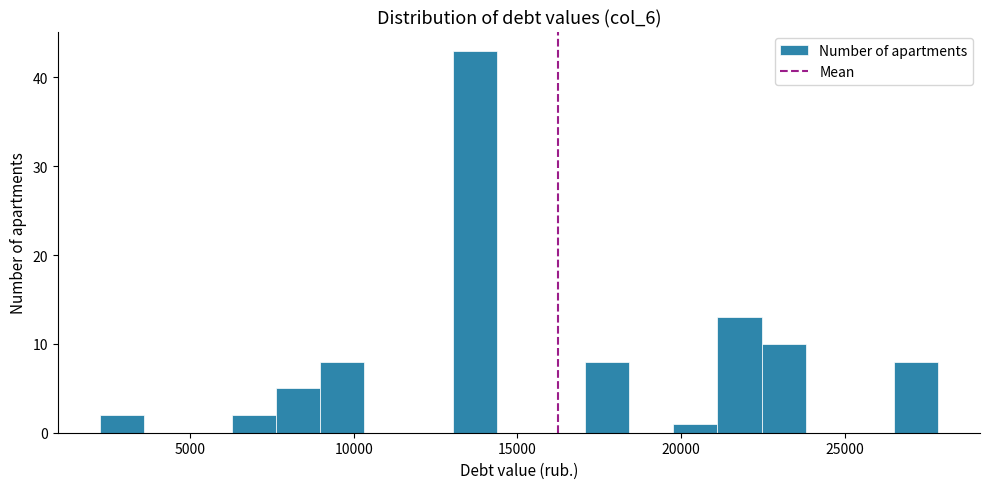

Around what value on the x-axis is the tallest bar? Give the approximate position of its centre, as read against the axis.

13500